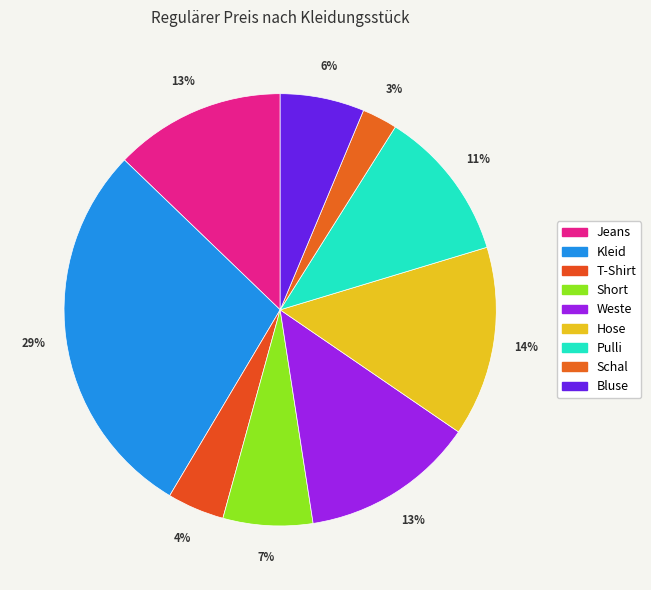

What is the largest slice in the pie chart?

Kleid